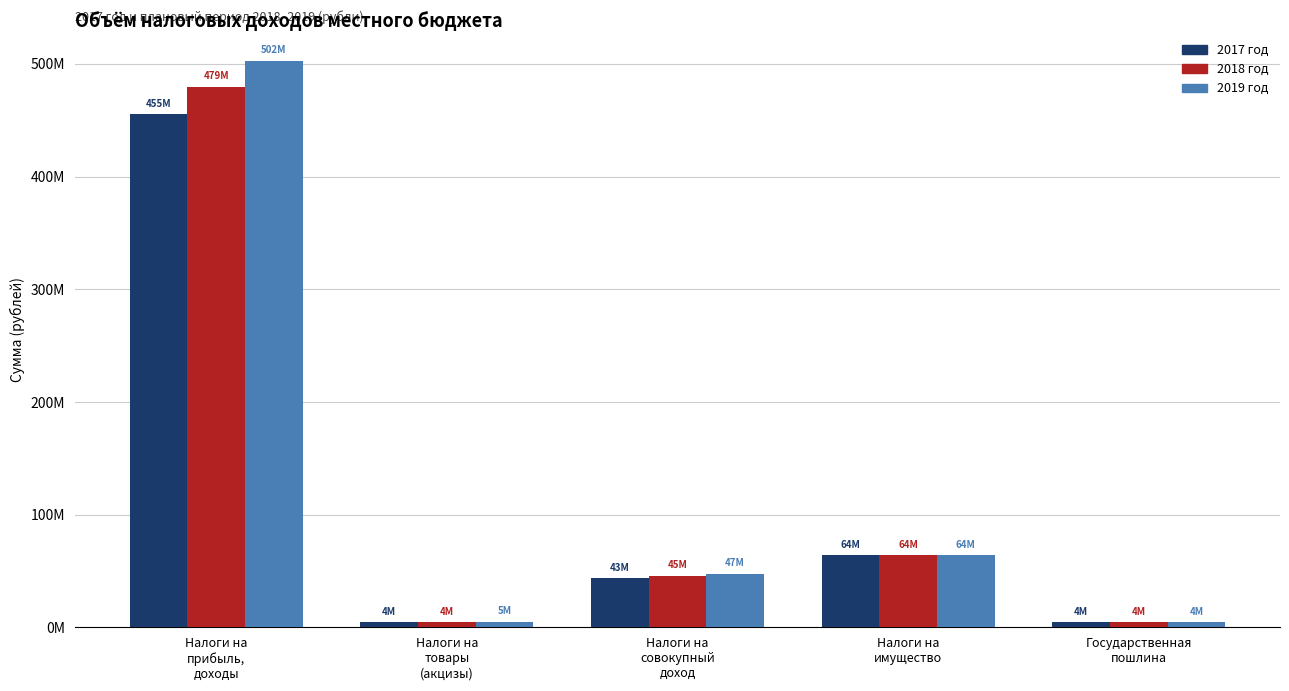

At how many categories does at least one series exceed 457787964?

1